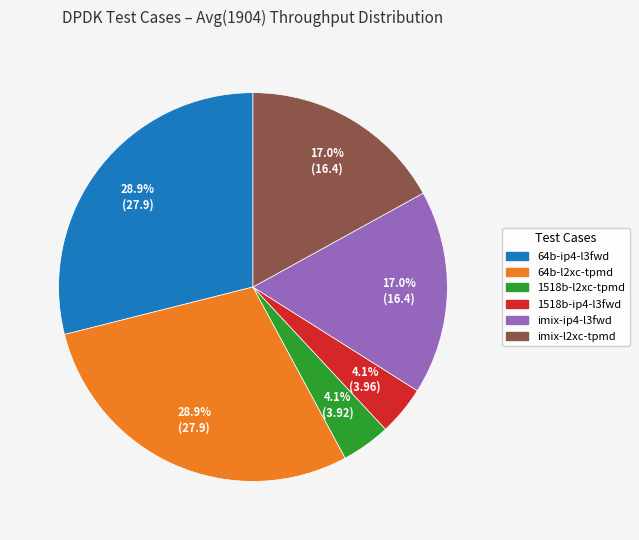

Is there any slice that represents more than half of the pie?

No